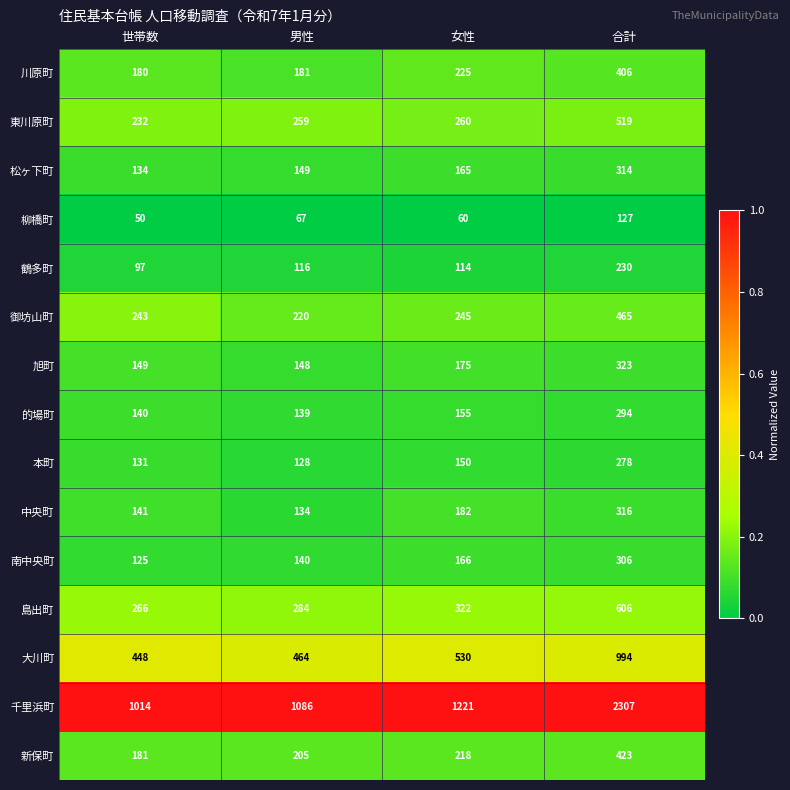

List the series in order of their peak value, lowest first.

柳橋町, 鶴多町, 本町, 的場町, 南中央町, 松ヶ下町, 中央町, 旭町, 川原町, 新保町, 御坊山町, 東川原町, 島出町, 大川町, 千里浜町